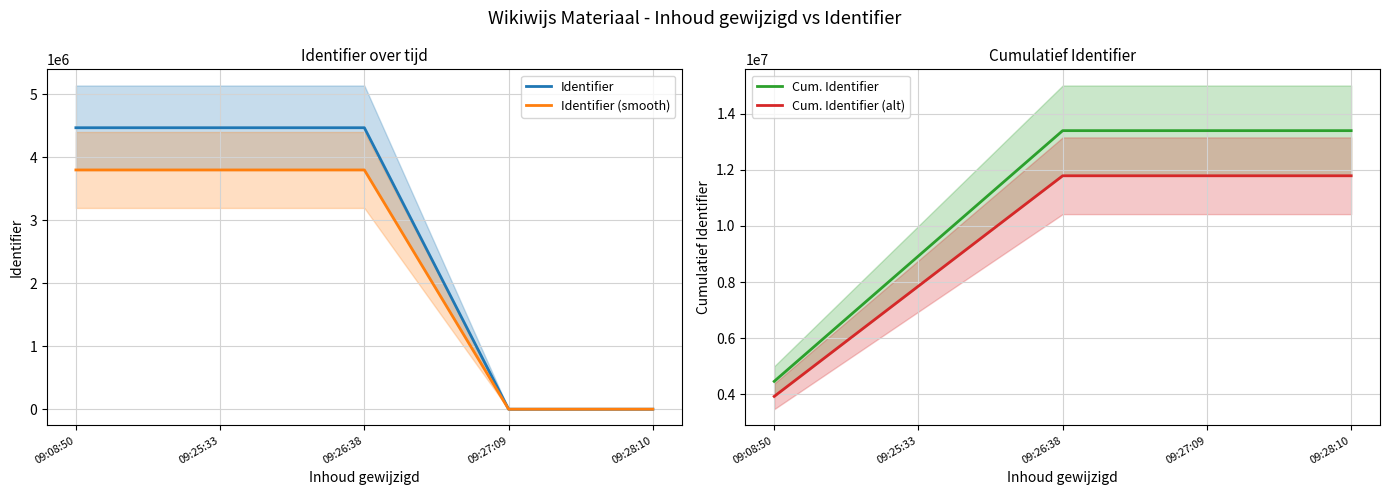

True or false: Cum. Identifier (alt) and Cum. Identifier cross at least once.

False